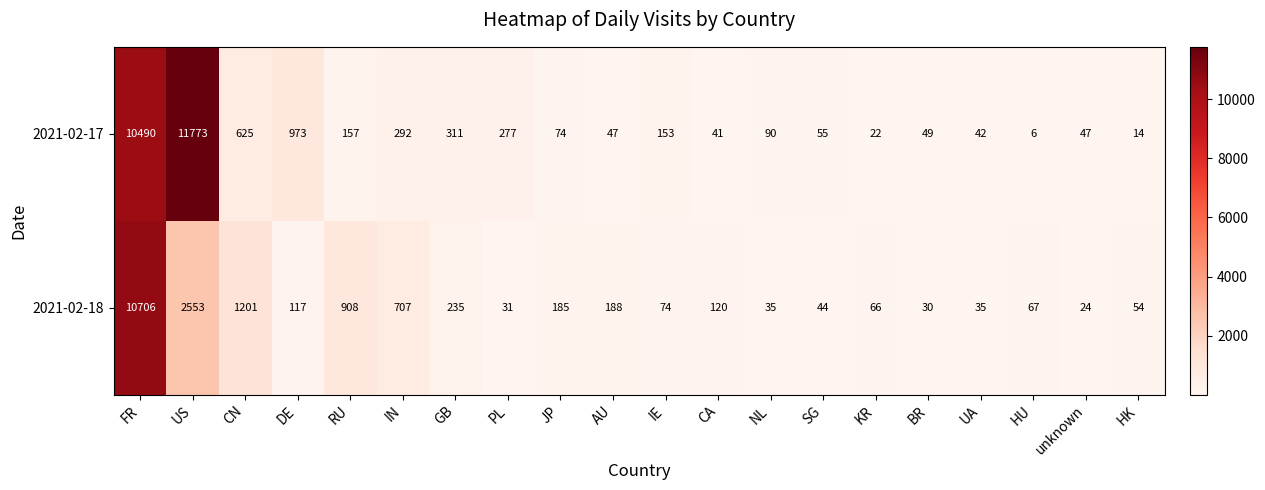

Where is 2021-02-17 nearest to the value 5889?

FR